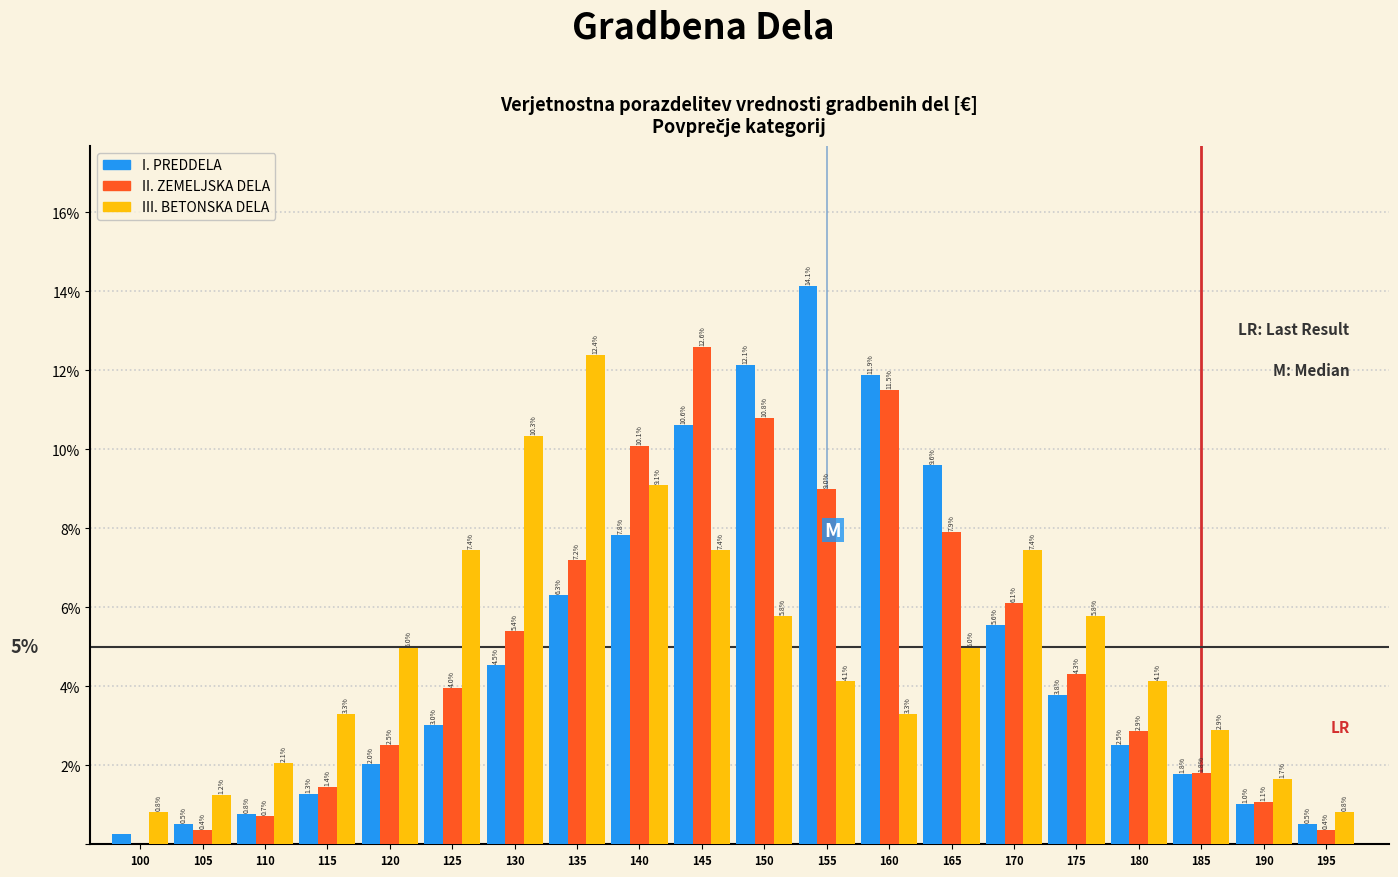

The value of III. BETONSKA DELA at 105 is 1.2. True or false?

True